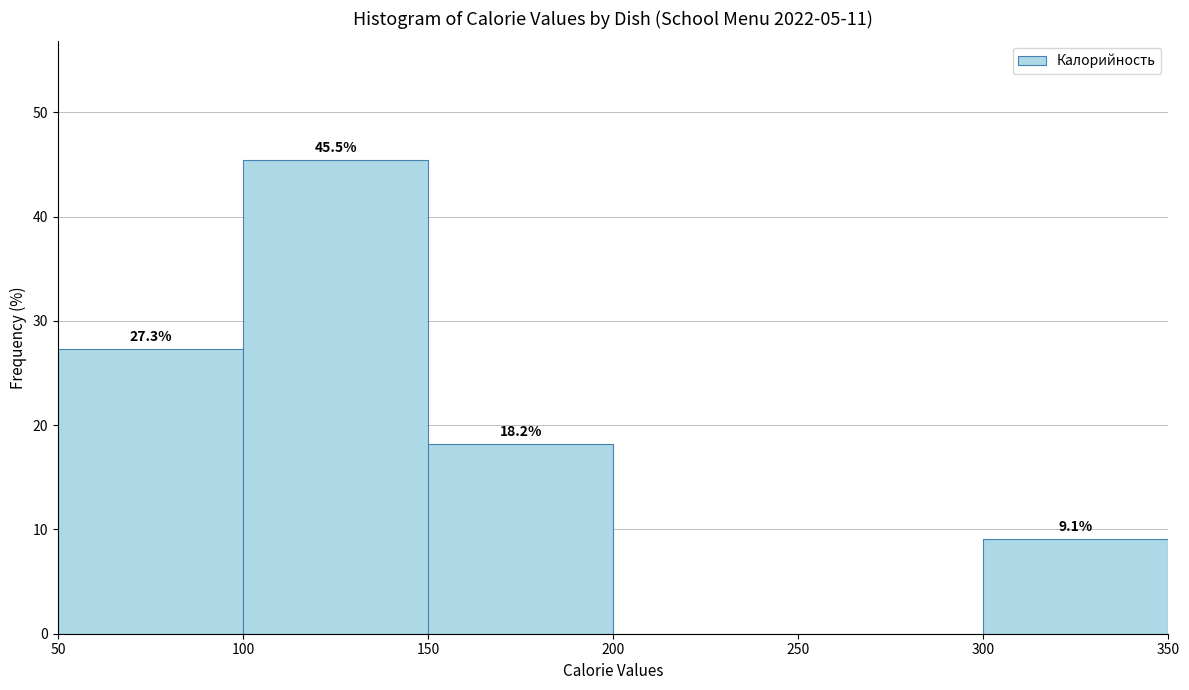

Over which range of the x-axis is the bar tallest?

100 to 150